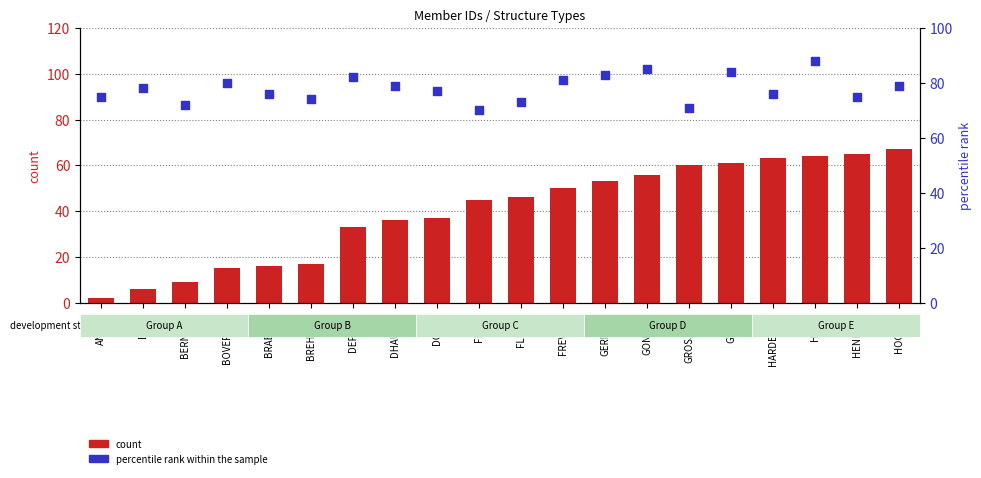

Which series has the largest Y range (max minus min)?

count